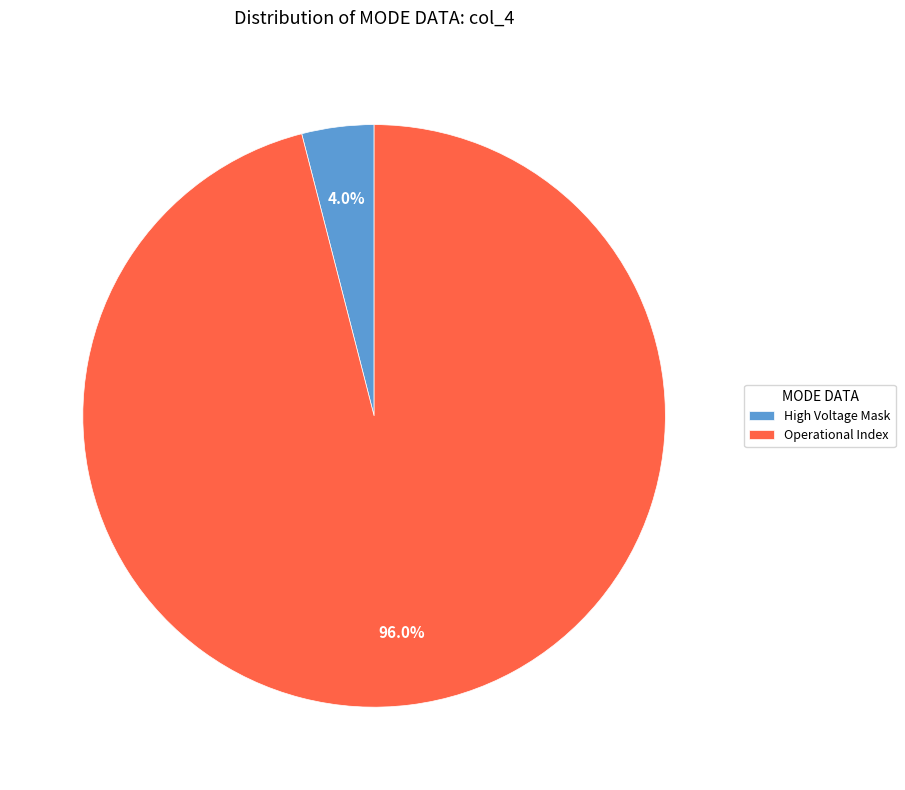

Rank the categories by value from highest to lowest.

Operational Index, High Voltage Mask